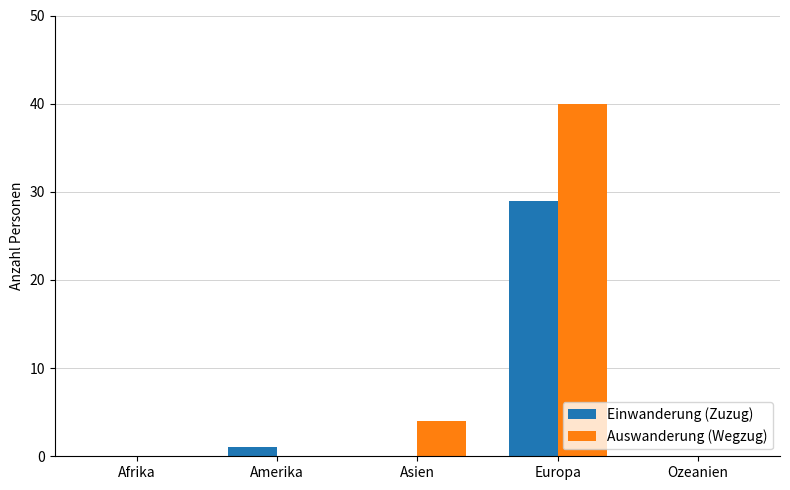

What is the sum of all Einwanderung (Zuzug) values?

30